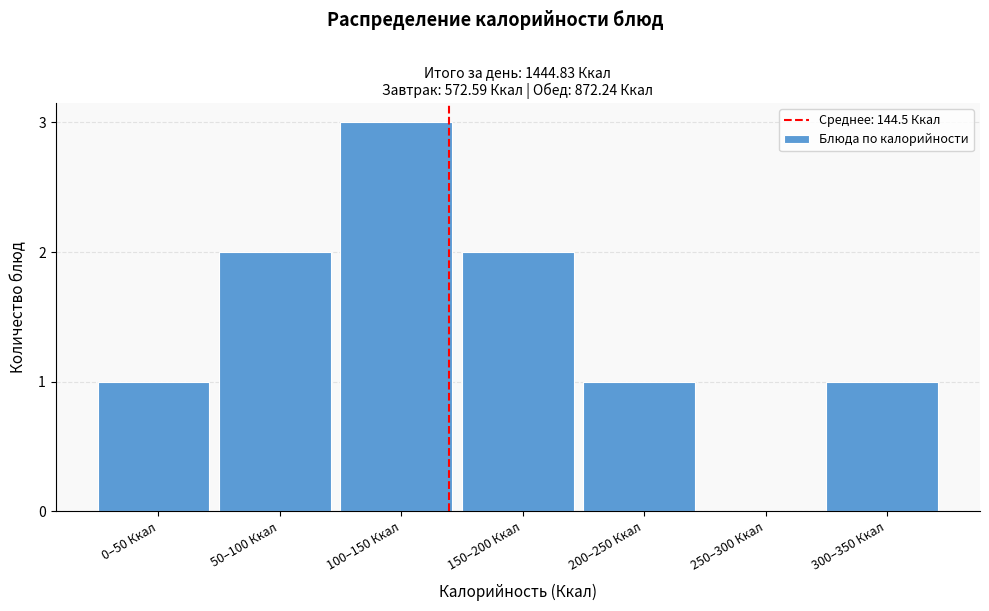

Reading right to left, what are all the values shown in this chart?

300–350 Ккал=1	250–300 Ккал=0	200–250 Ккал=1	150–200 Ккал=2	100–150 Ккал=3	50–100 Ккал=2	0–50 Ккал=1